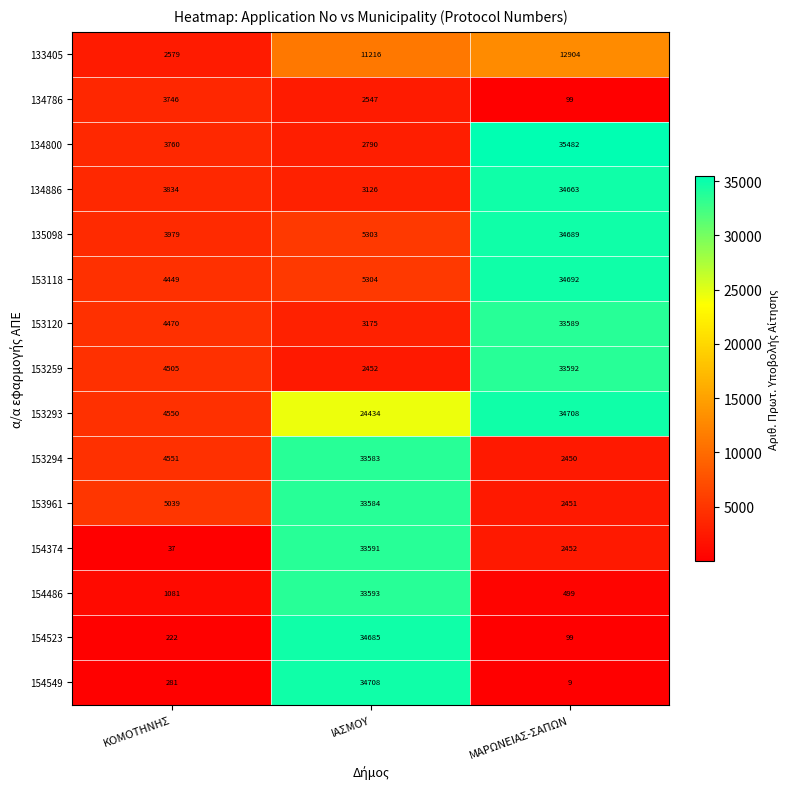

Which label corresponds to the smallest value in the chart?

ΜΑΡΩΝΕΙΑΣ-ΣΑΠΩΝ